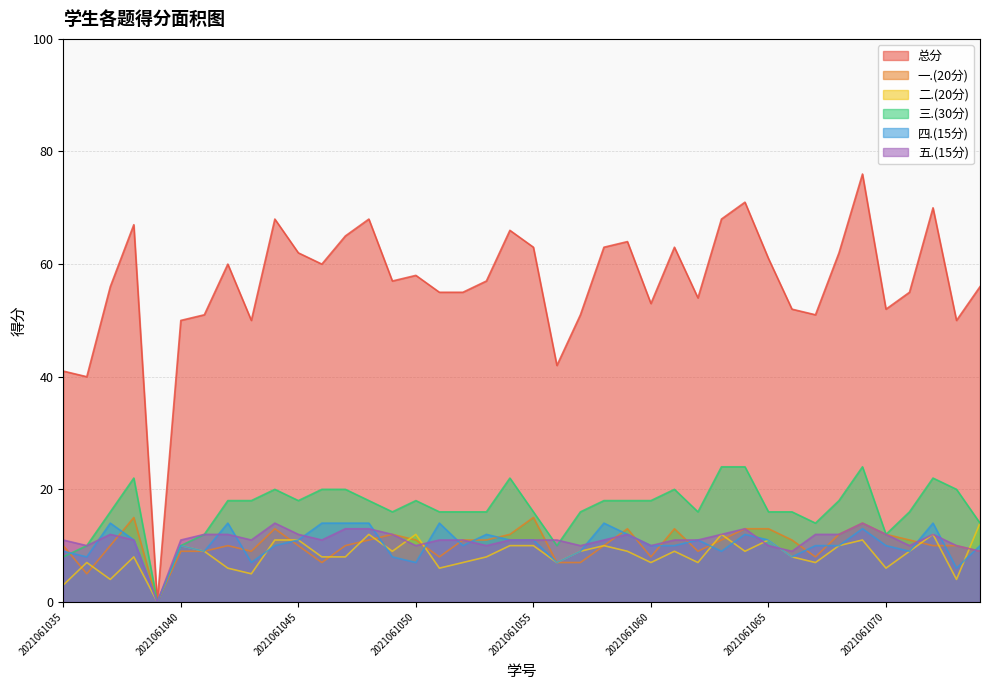

Which series has the largest total across all categories?

总分